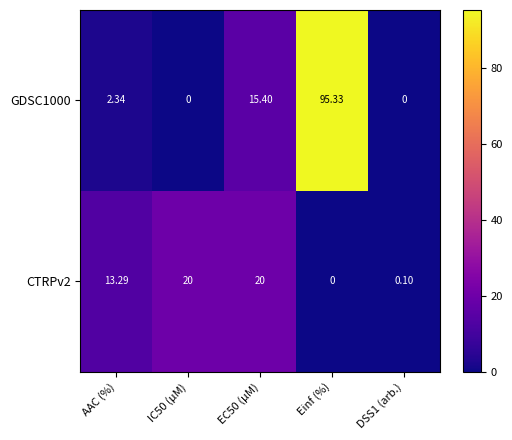

List the series in order of their peak value, lowest first.

CTRPv2, GDSC1000